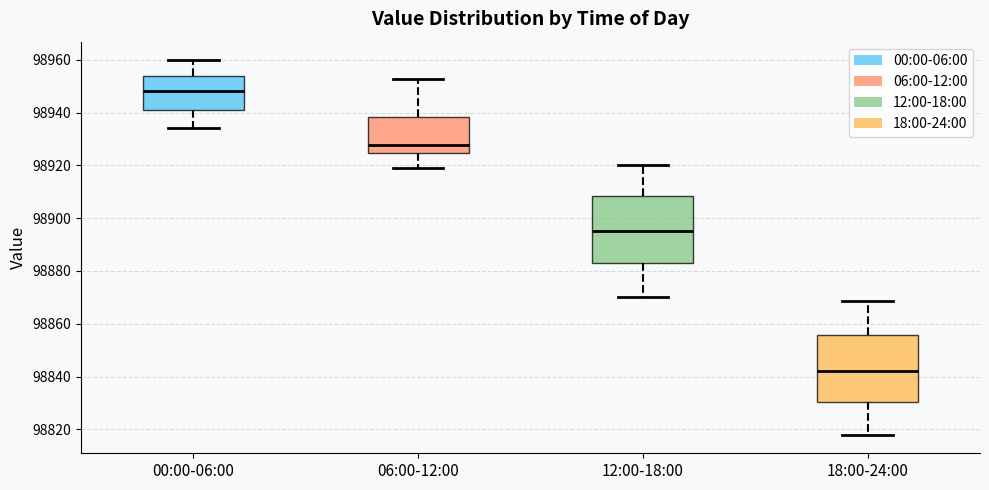

Where does the lower whisker of the box for 06:00-12:00 end on the y-axis? The values are not printed on the chart, so give them approximately, as read against the axis.

98920